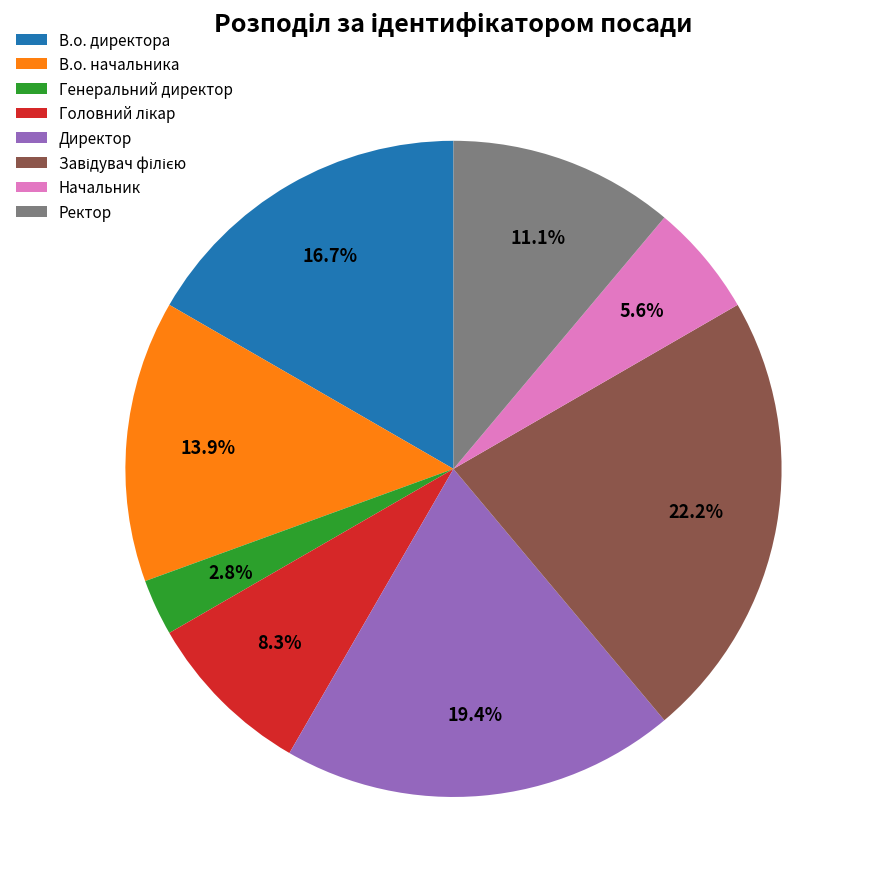

To the nearest percent, what portion does Генеральний директор represent?

3%